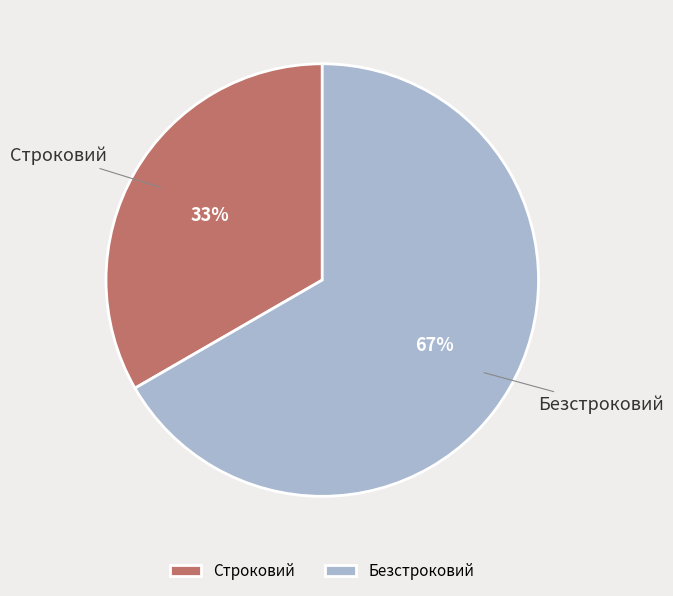

Which slice is the smallest?

Строковий